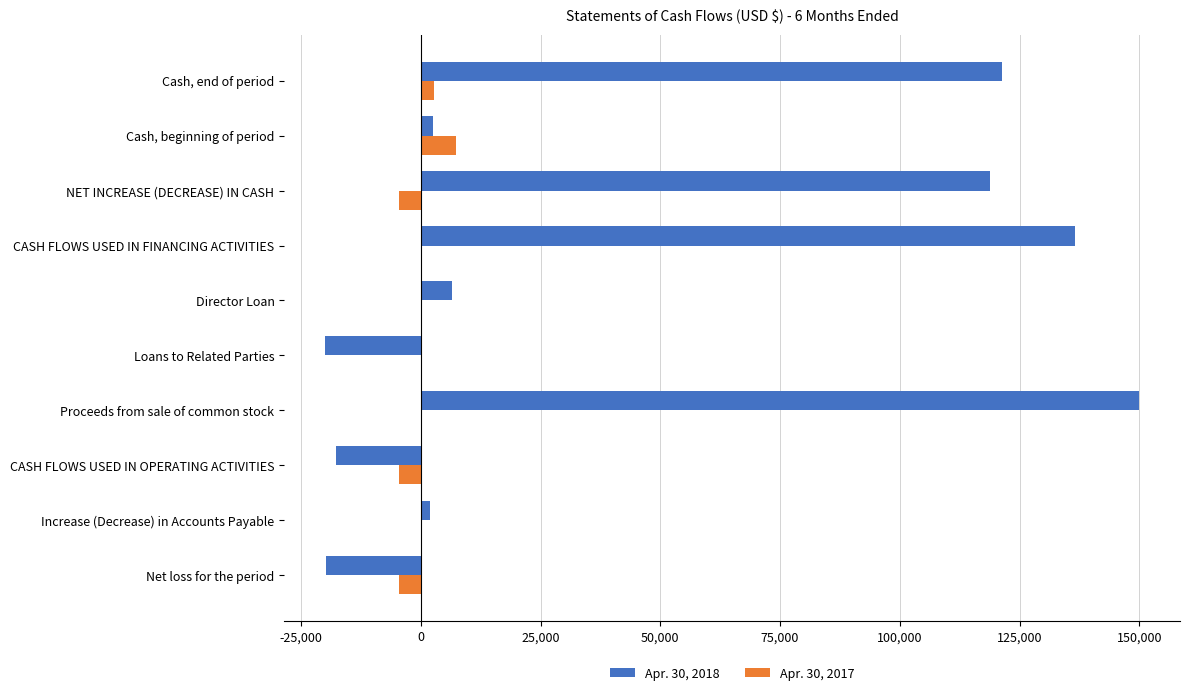

How many values in Apr. 30, 2018 are above zero?

7